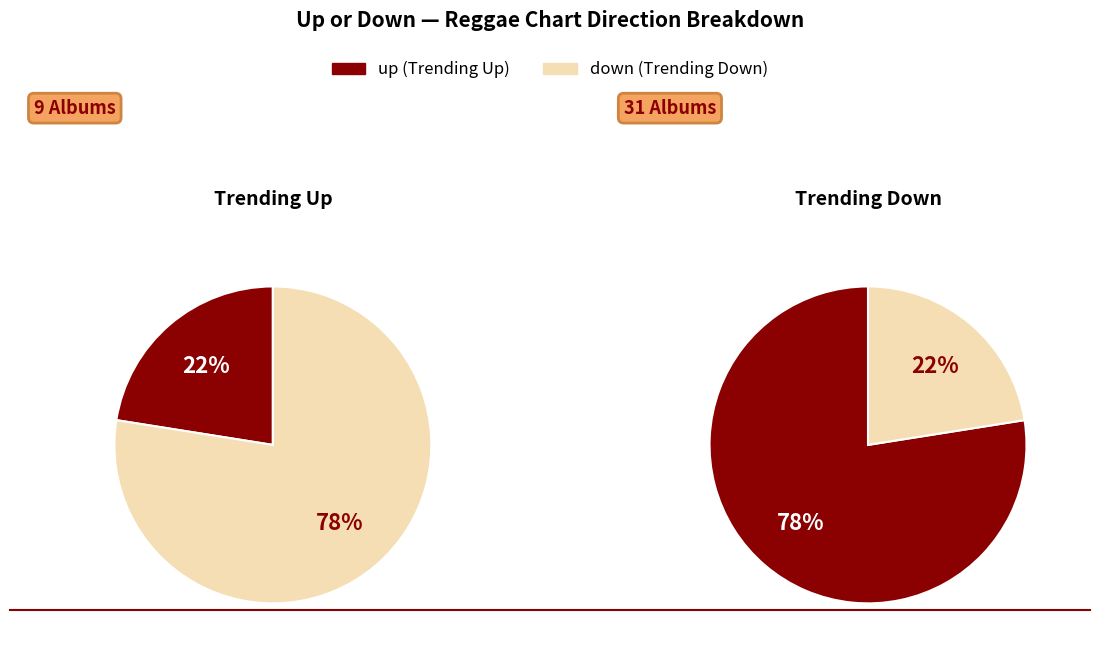

Is it true that down is 78% of the pie?

True